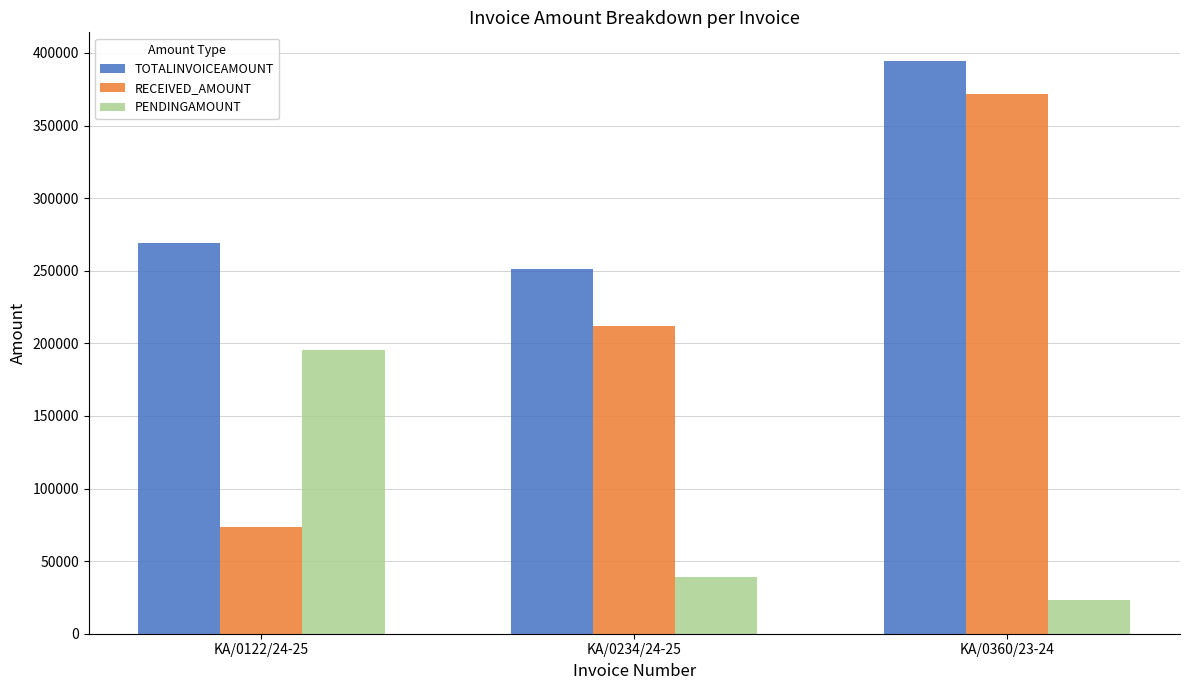

How many bars are there in each group?

3